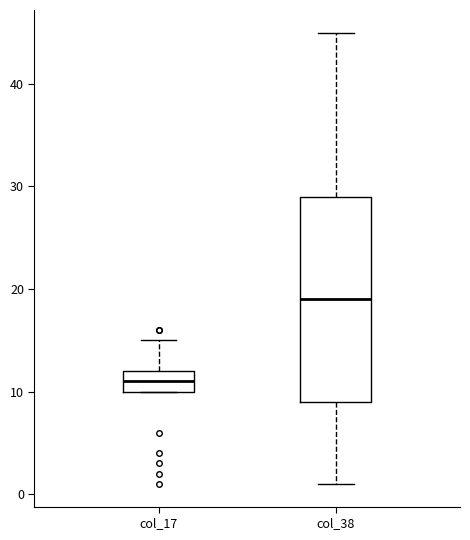

Which box has the highest median line?

col_38